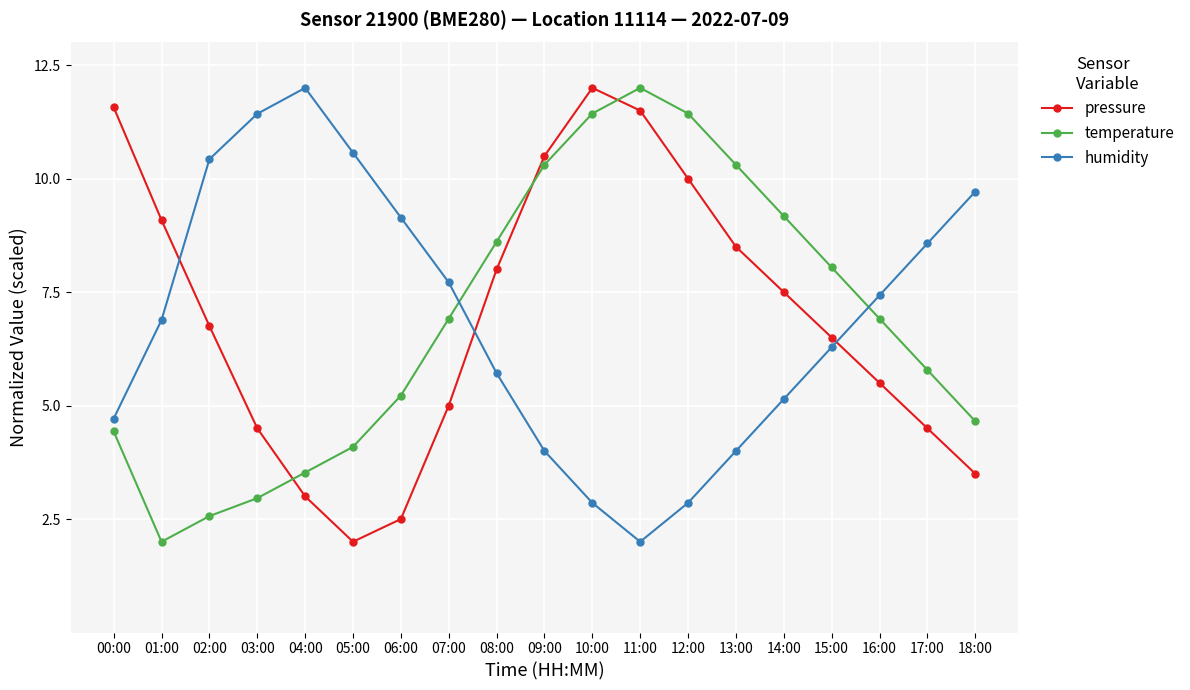

What is the lowest value of the humidity series?

2.0